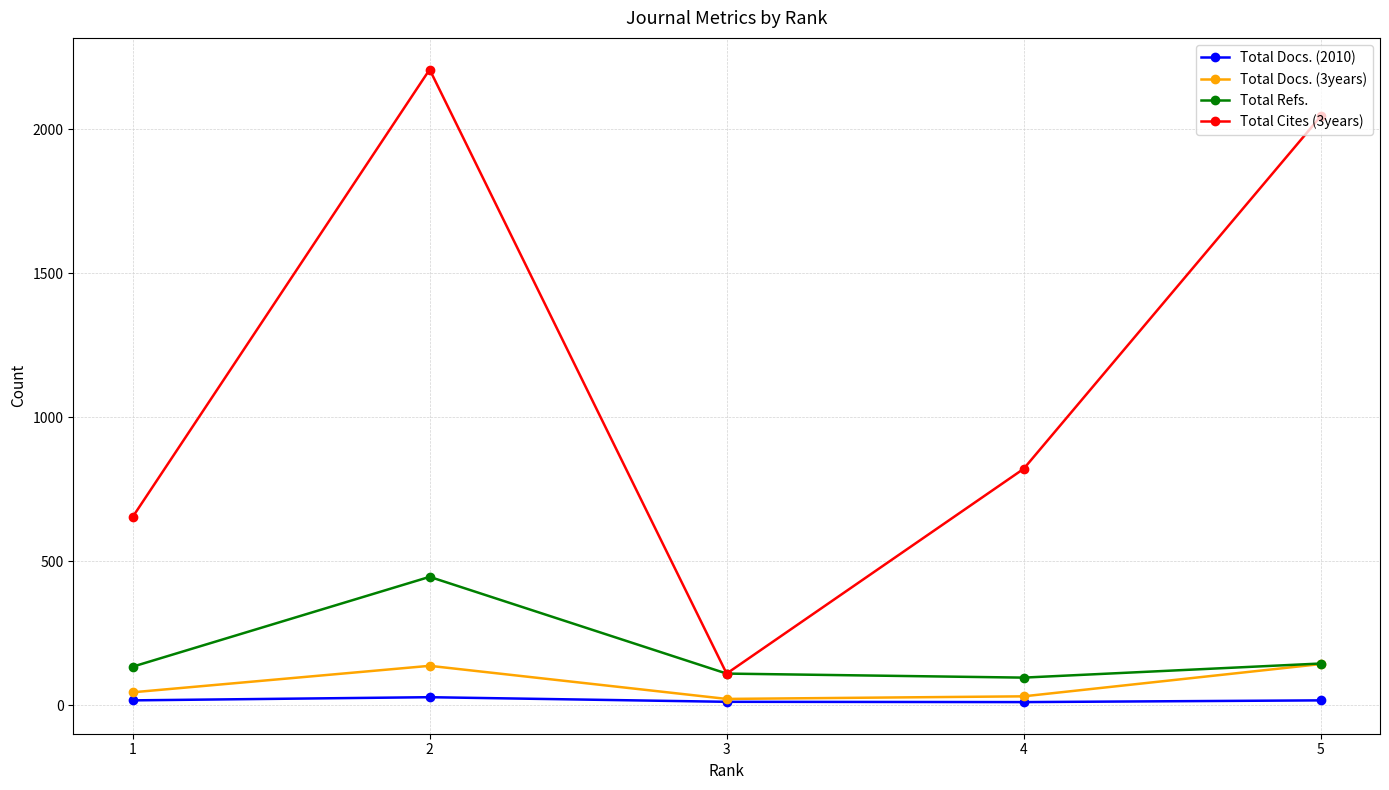

Is the value of Total Docs. (2010) at 3 greater than the value of Total Docs. (3years) at 2?

No